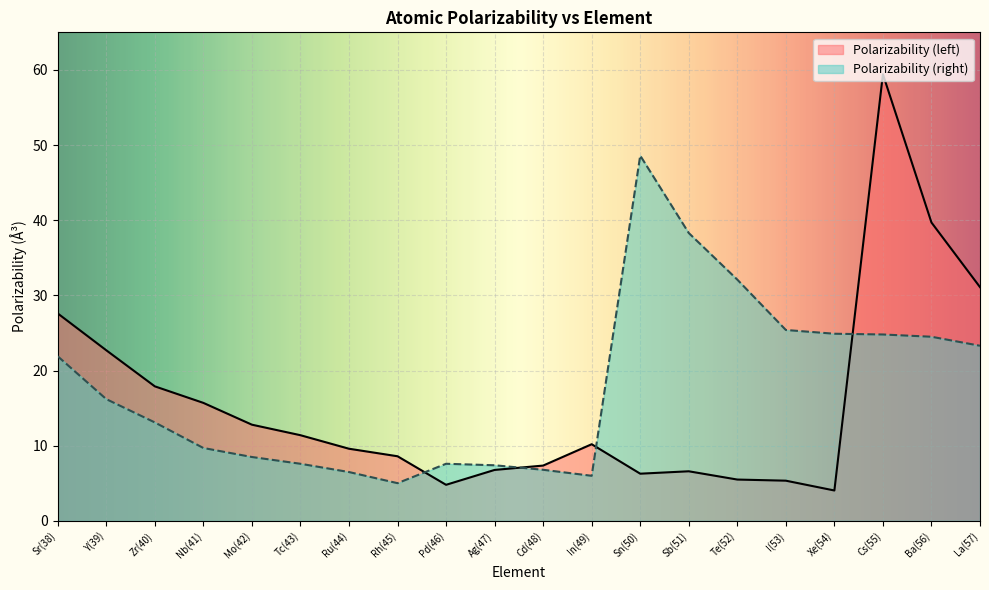

True or false: Polarizability (right) has more than 2 points higher than both neighbors.

False